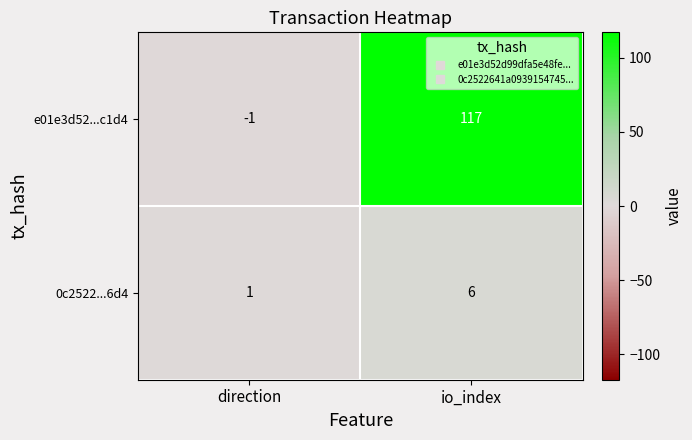

At direction, list the series in order from smallest to largest.

e01e3d52...c1d4, 0c2522...6d4